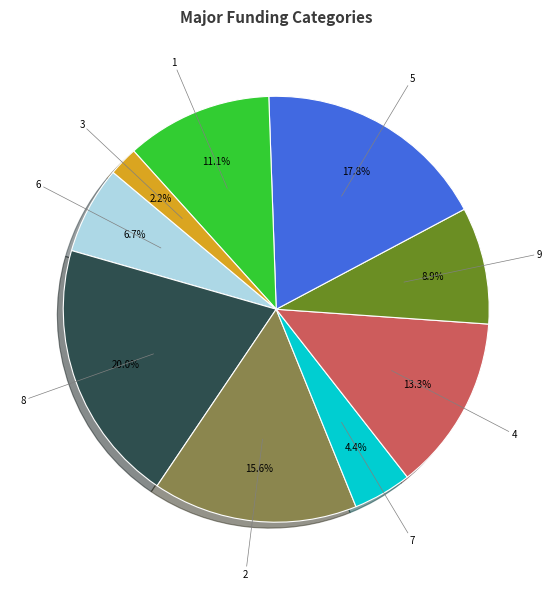

Is there a majority slice in this chart?

No